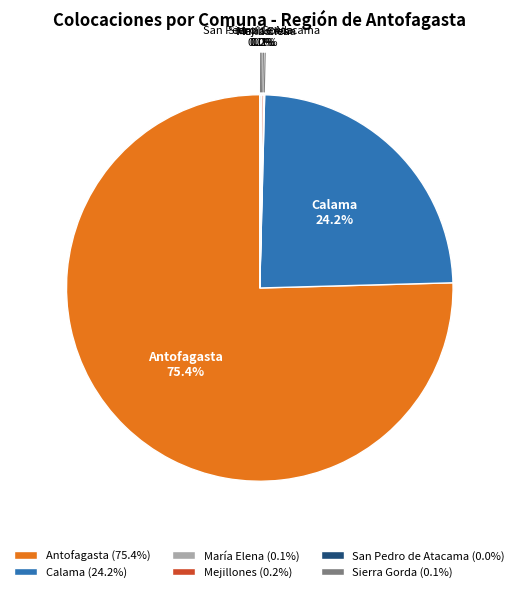

Is there any slice that represents more than half of the pie?

Yes